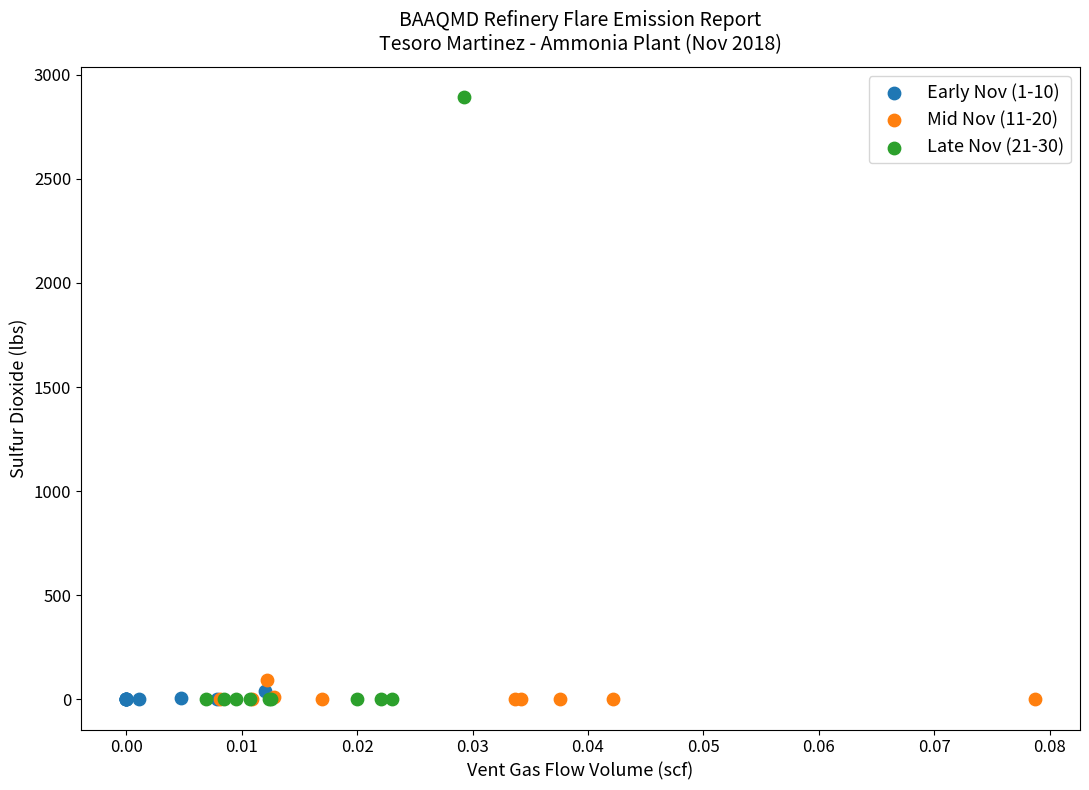

Which series has the widest spread of Y values?

Late Nov (21-30)